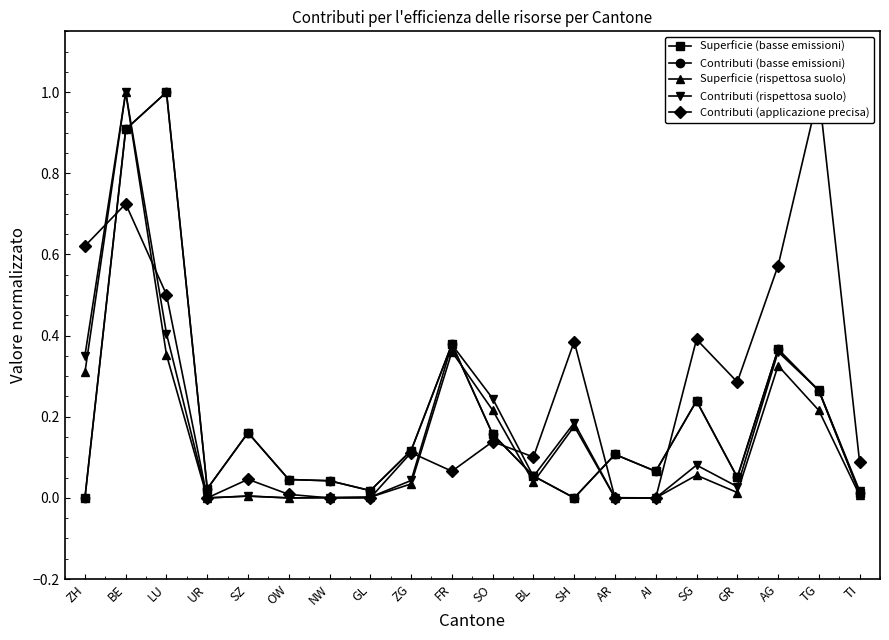

List the labels in order of Superficie (rispettosa suolo) value, smallest first.

UR, OW, AI, AR, NW, GL, SZ, TI, GR, ZG, BL, SG, SH, TG, SO, ZH, AG, LU, FR, BE